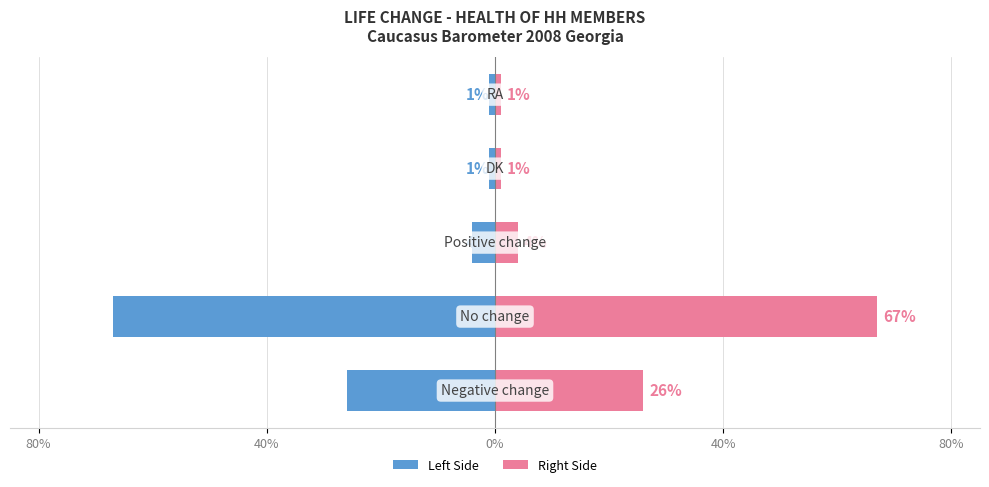

Which series has the largest range (max minus min)?

Left Side